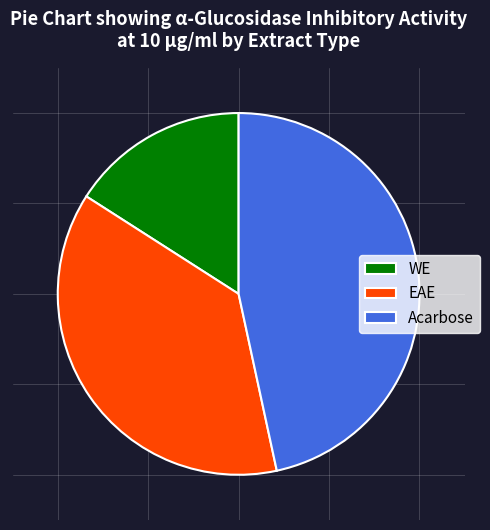

The Acarbose slice represents 54% of the pie. True or false?

False